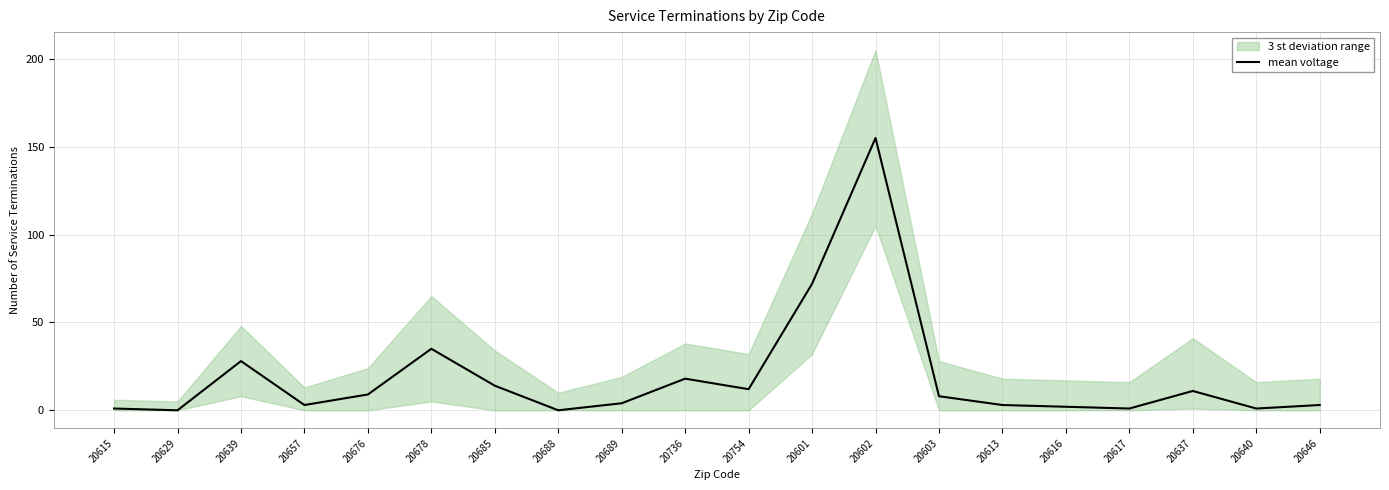

What is the difference between the second highest and second lowest values?

72